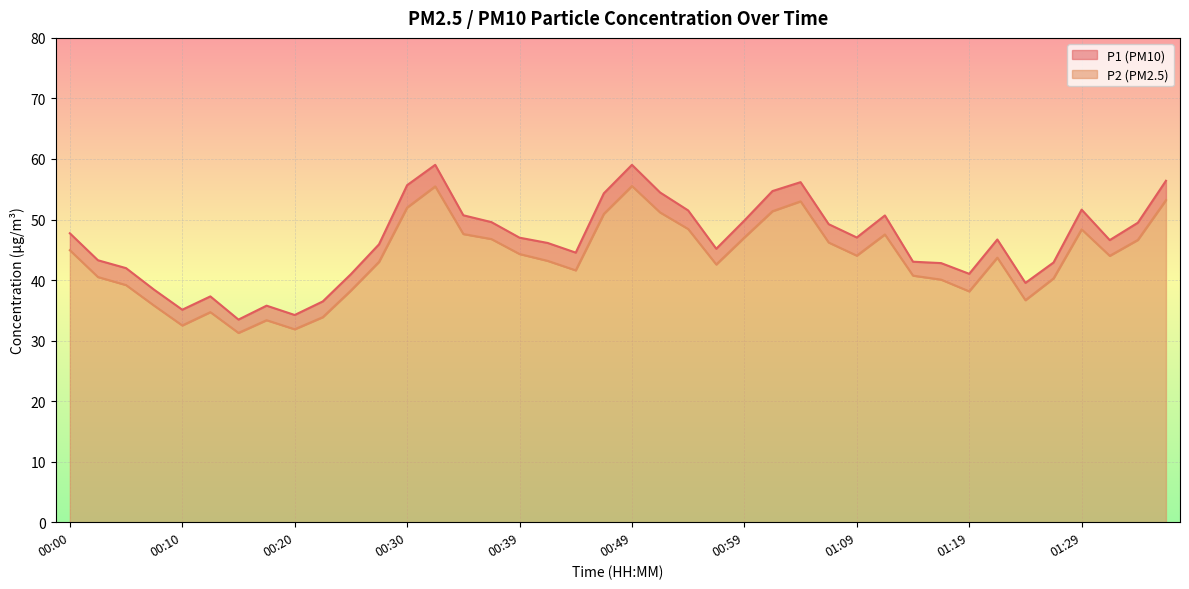

True or false: P1 and P2 intersect in this chart.

False